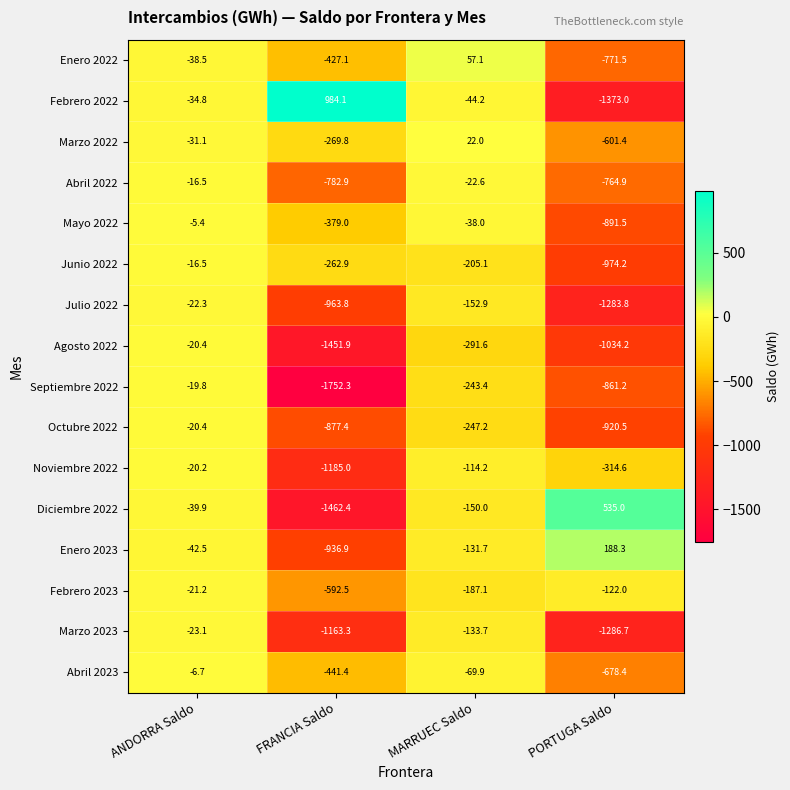

What is the sum of the Julio 2022 values at FRANCIA Saldo and PORTUGA Saldo?

-2247.6